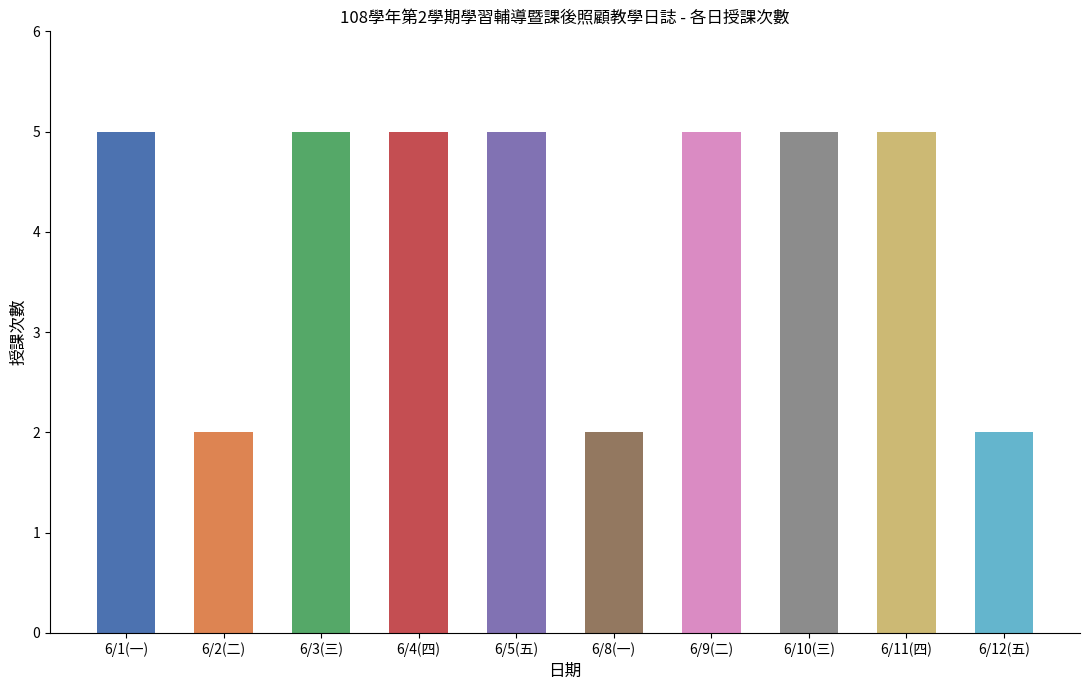

Does the chart contain stacked bars?

No